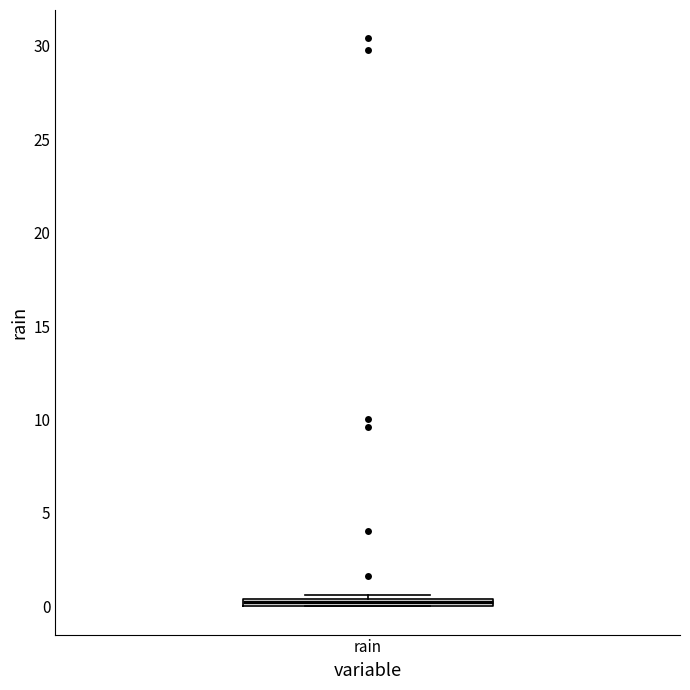

Where is the upper edge of the box for rain on the y-axis? The values are not printed on the chart, so give them approximately, as read against the axis.

0.5